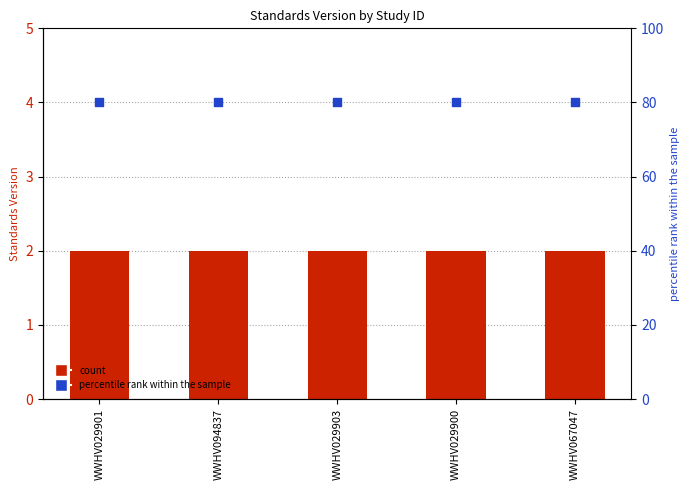

At which category is the sum across all series the highest?

WWHV029901